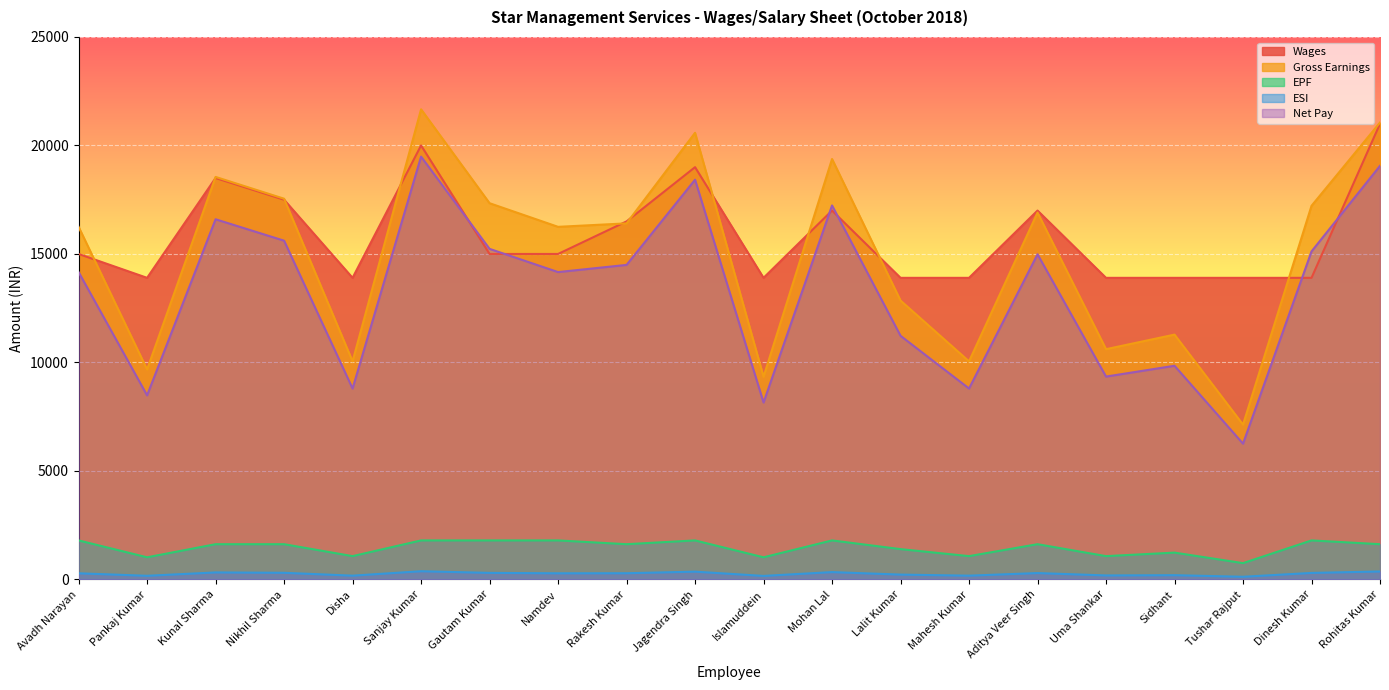

How many values in the EPF series exceed 1626?

7